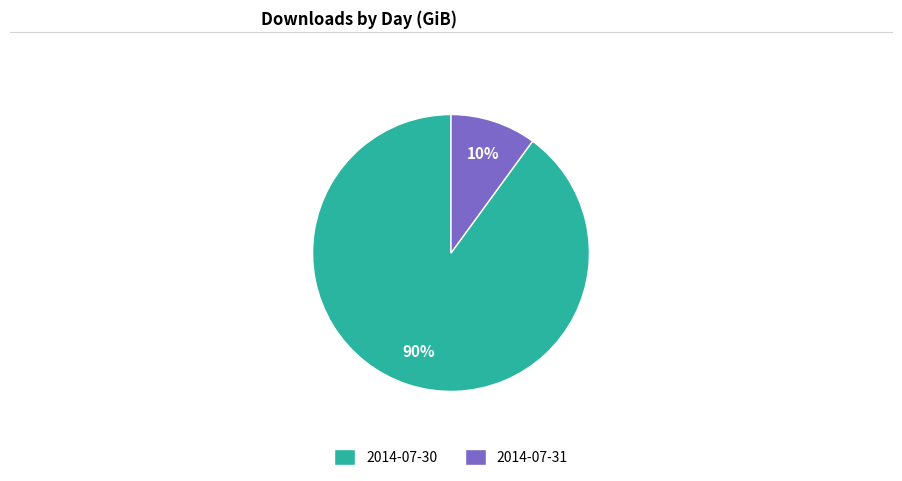

To the nearest percent, what is the difference between the 2014-07-30 and 2014-07-31 slice percentages?

80%